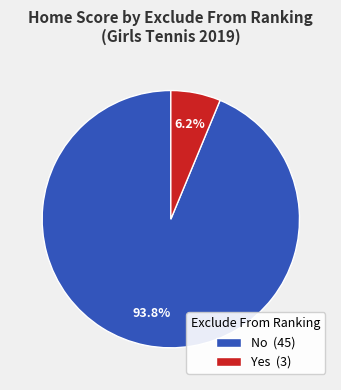

Combined, what portion of the pie is No (45) and Yes (3)?

100.0%